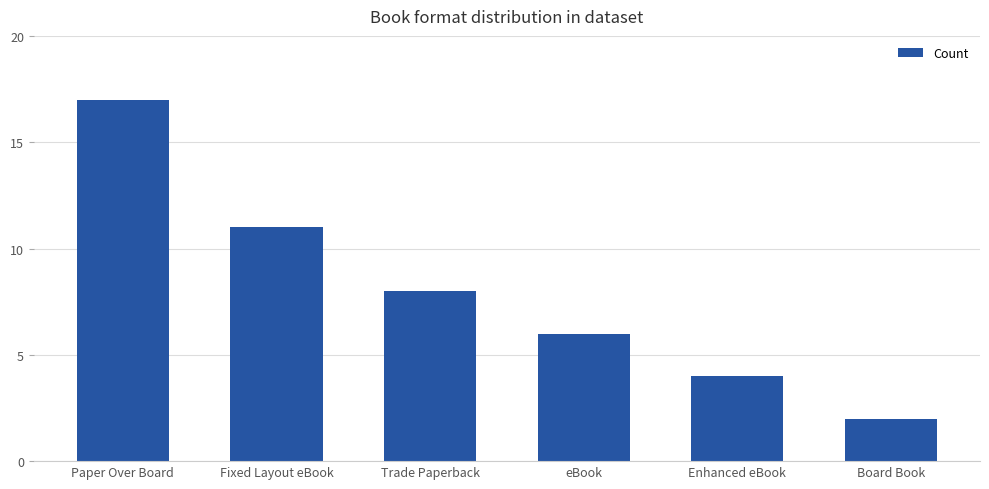

Which has a higher value, Paper Over Board or Fixed Layout eBook?

Paper Over Board